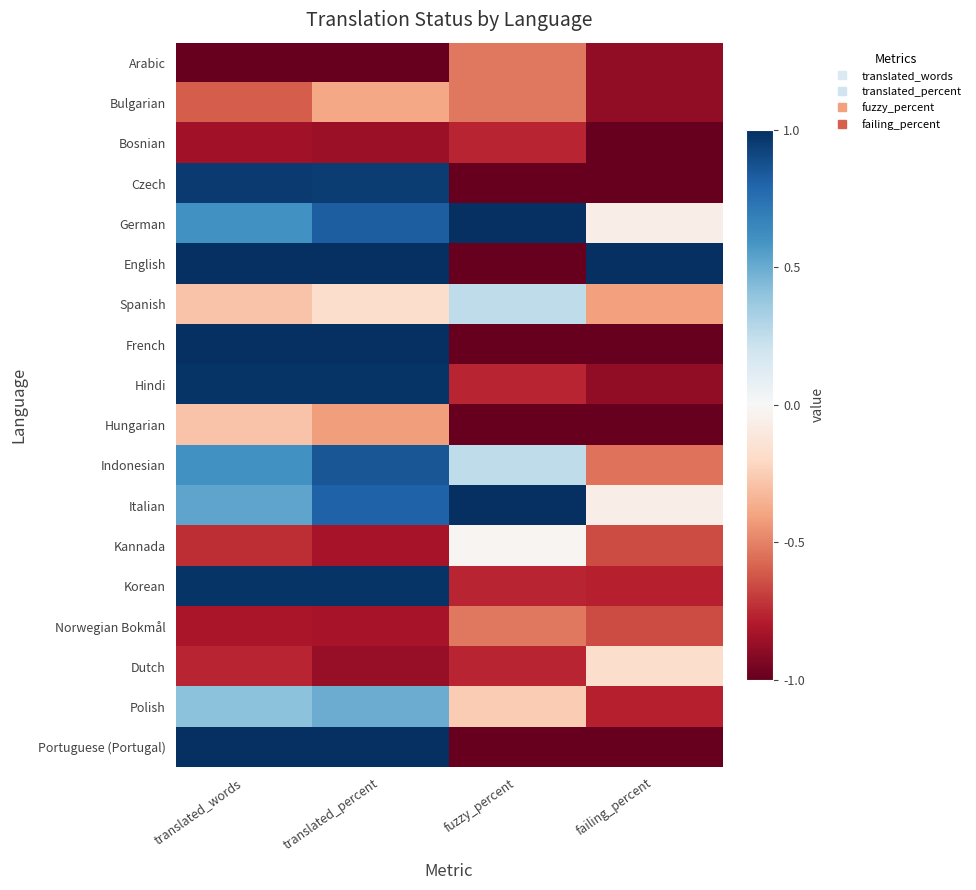

At which category is the sum across all series the highest?

translated_percent